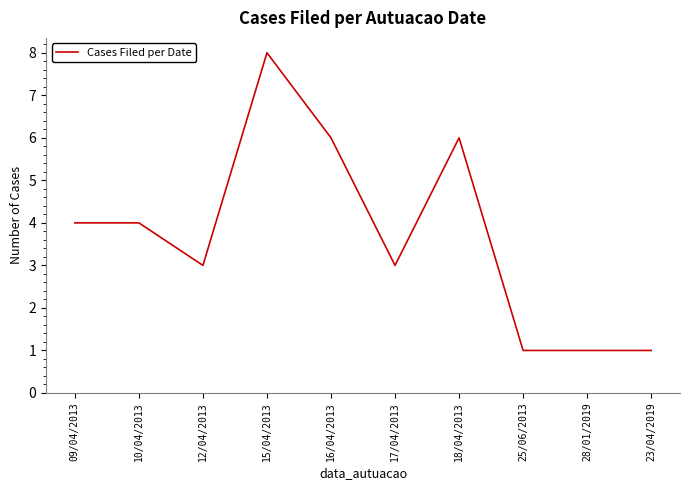

What is the greatest value displayed?

8